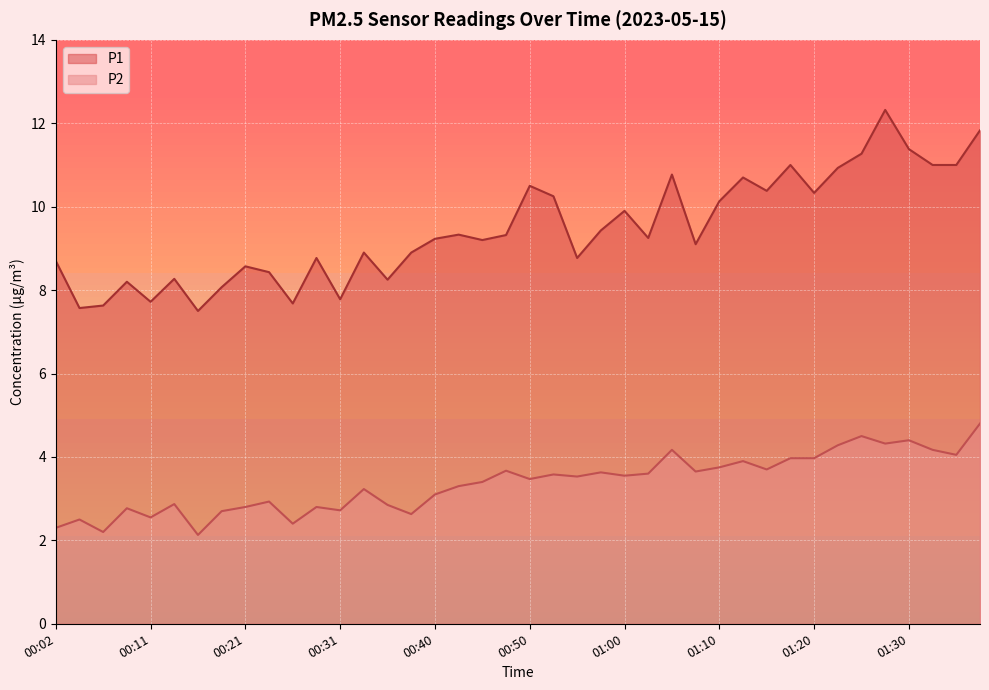

Reading left to right, list all the values displayed in this chart.

P1: 00:02=8.7	00:04=7.6	00:06=7.6	00:09=8.2	00:11=7.7	00:14=8.3	00:16=7.5	00:19=8.1	00:21=8.6	00:23=8.4	00:26=7.7	00:28=8.8	00:31=7.8	00:33=8.9	00:36=8.2	00:38=8.9	00:40=9.2	00:43=9.3	00:45=9.2	00:48=9.3	00:50=10.5	00:53=10.2	00:55=8.8	00:58=9.4	01:00=9.9	01:02=9.2	01:05=10.8	01:07=9.1	01:10=10.1	01:12=10.7	01:15=10.4	01:17=11.0	01:20=10.3	01:22=10.9	01:26=11.3	01:28=12.3	01:30=11.4	01:33=11.0	01:43=11.0	01:46=11.8
P2: 00:02=2.3	00:04=2.5	00:06=2.2	00:09=2.8	00:11=2.5	00:14=2.9	00:16=2.1	00:19=2.7	00:21=2.8	00:23=2.9	00:26=2.4	00:28=2.8	00:31=2.7	00:33=3.2	00:36=2.9	00:38=2.6	00:40=3.1	00:43=3.3	00:45=3.4	00:48=3.7	00:50=3.5	00:53=3.6	00:55=3.5	00:58=3.6	01:00=3.5	01:02=3.6	01:05=4.2	01:07=3.6	01:10=3.8	01:12=3.9	01:15=3.7	01:17=4.0	01:20=4.0	01:22=4.3	01:26=4.5	01:28=4.3	01:30=4.4	01:33=4.2	01:43=4.0	01:46=4.8